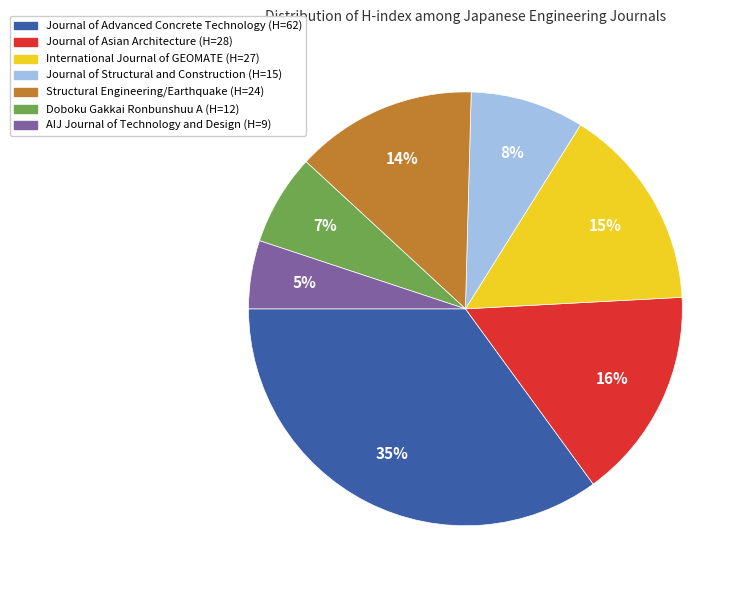

Rank the categories by value from highest to lowest.

Journal of Advanced Concrete Technology (H=62), Journal of Asian Architecture (H=28), International Journal of GEOMATE (H=27), Structural Engineering/Earthquake (H=24), Journal of Structural and Construction (H=15), Doboku Gakkai Ronbunshuu A (H=12), AIJ Journal of Technology and Design (H=9)